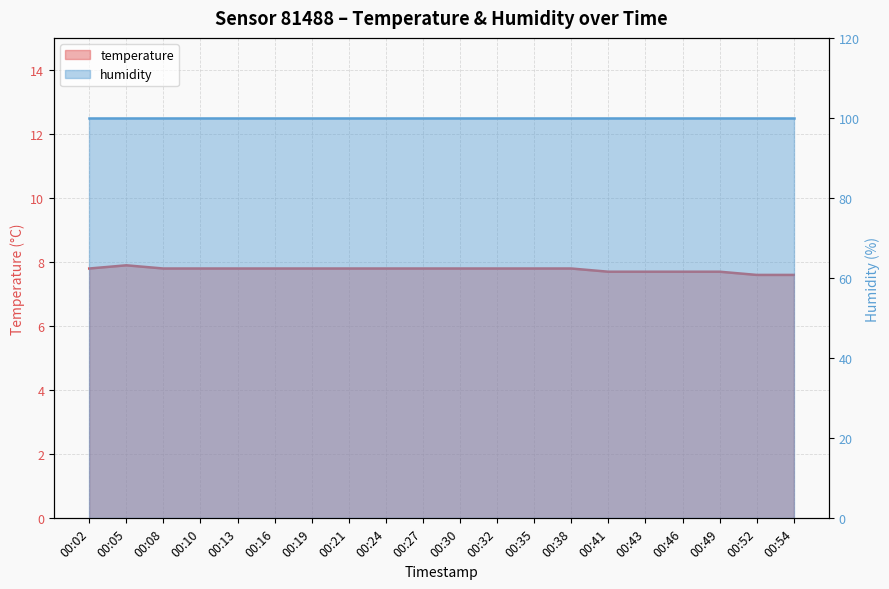

What is the greatest value displayed?

7.9